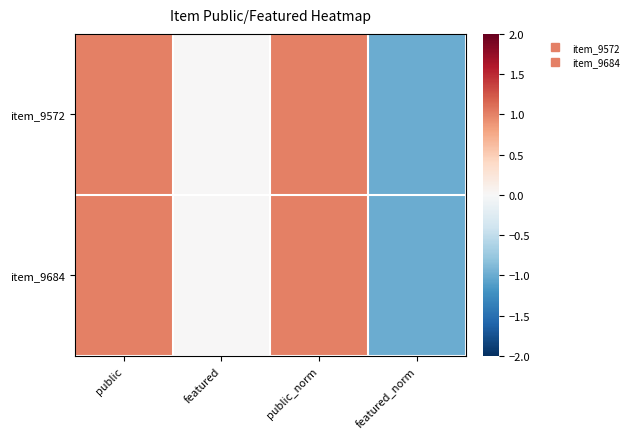

Reading right to left, what are all the values shown in this chart?

item_9572: featured_norm=-1	public_norm=1	featured=0	public=1
item_9684: featured_norm=-1	public_norm=1	featured=0	public=1